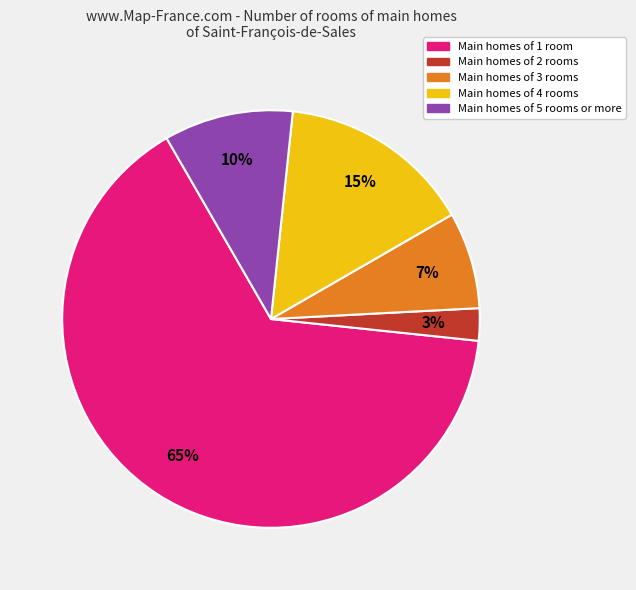

Is there a majority slice in this chart?

Yes